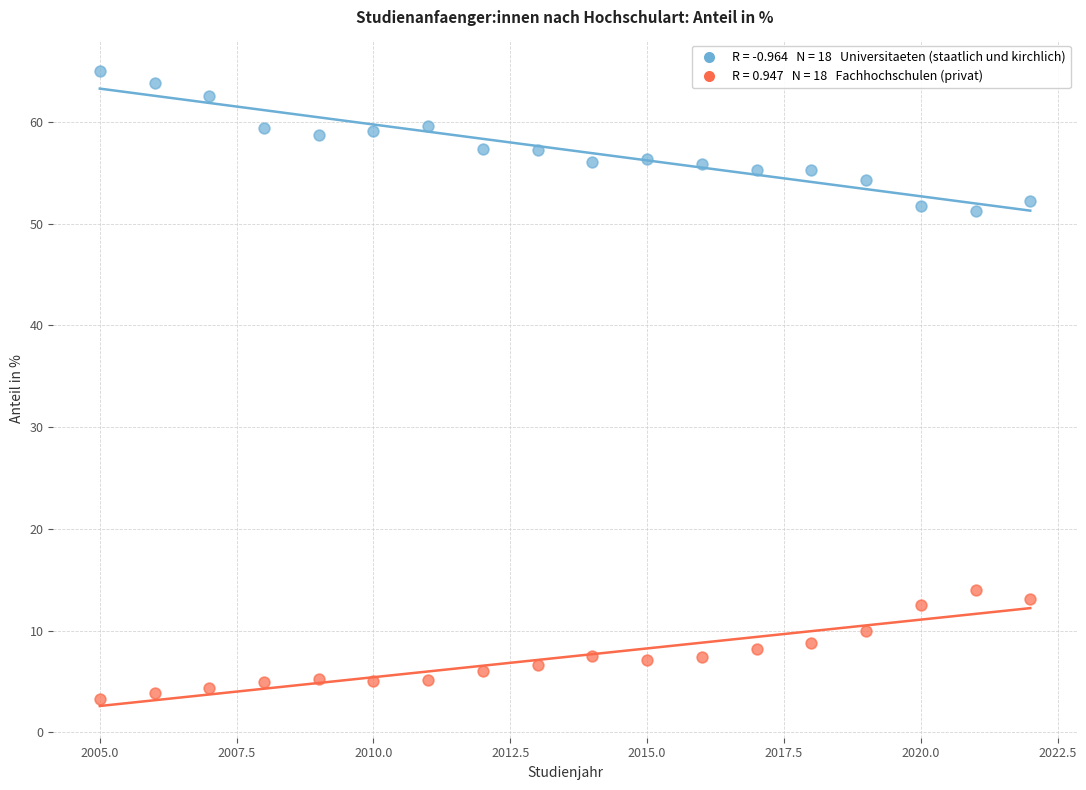

Across all data points, what is the range of Y values (max minus min)?

61.7